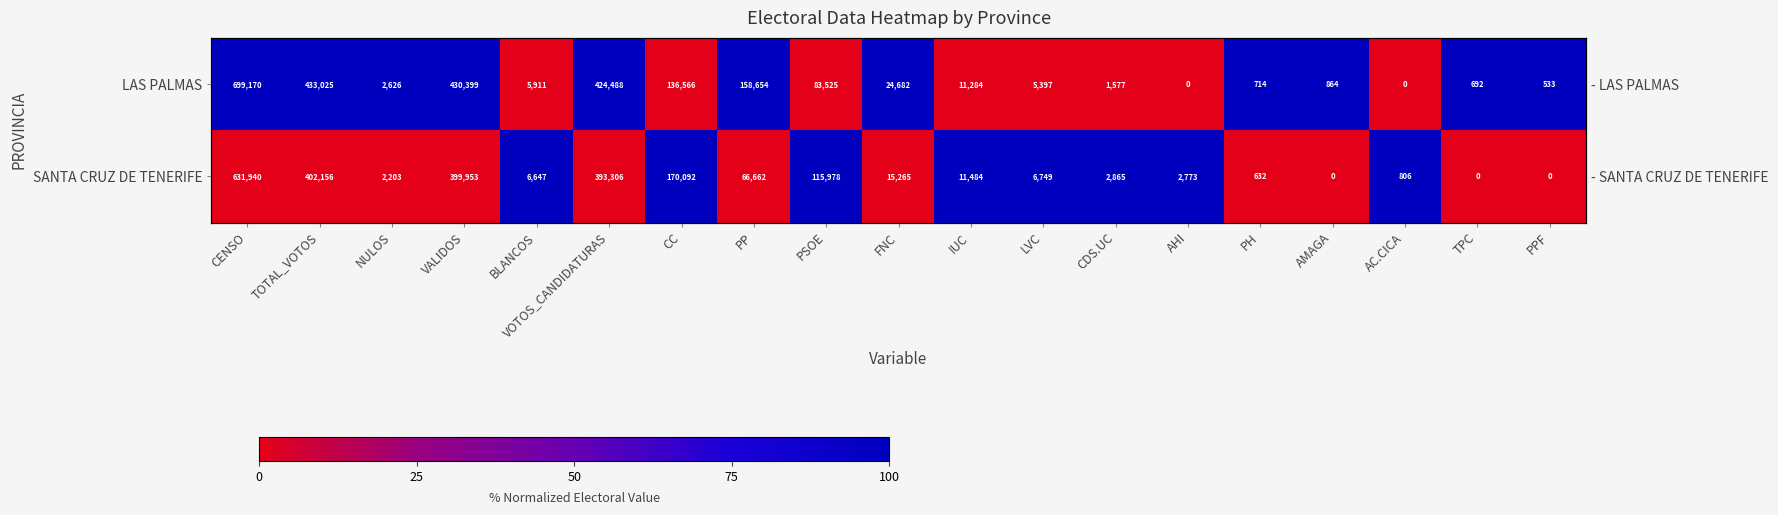

Is the value of SANTA CRUZ DE TENERIFE at PPF greater than the value of LAS PALMAS at PP?

No